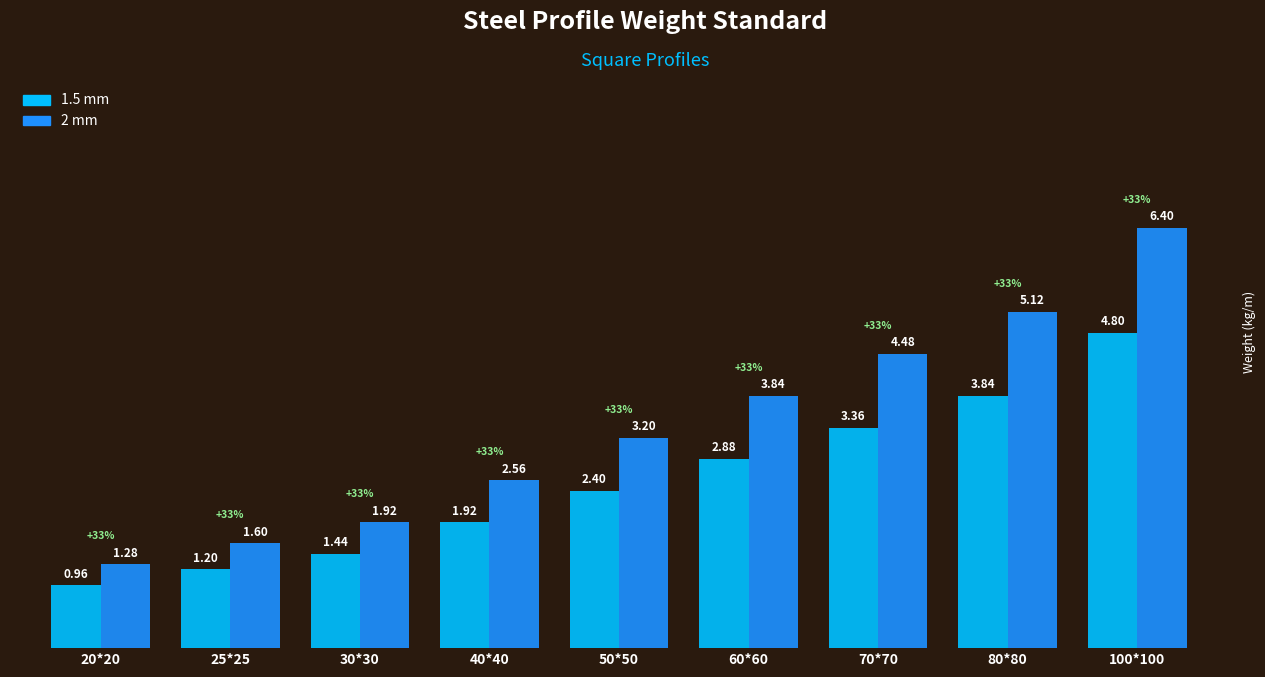

What is the sum of all 1.5 mm values?

22.8